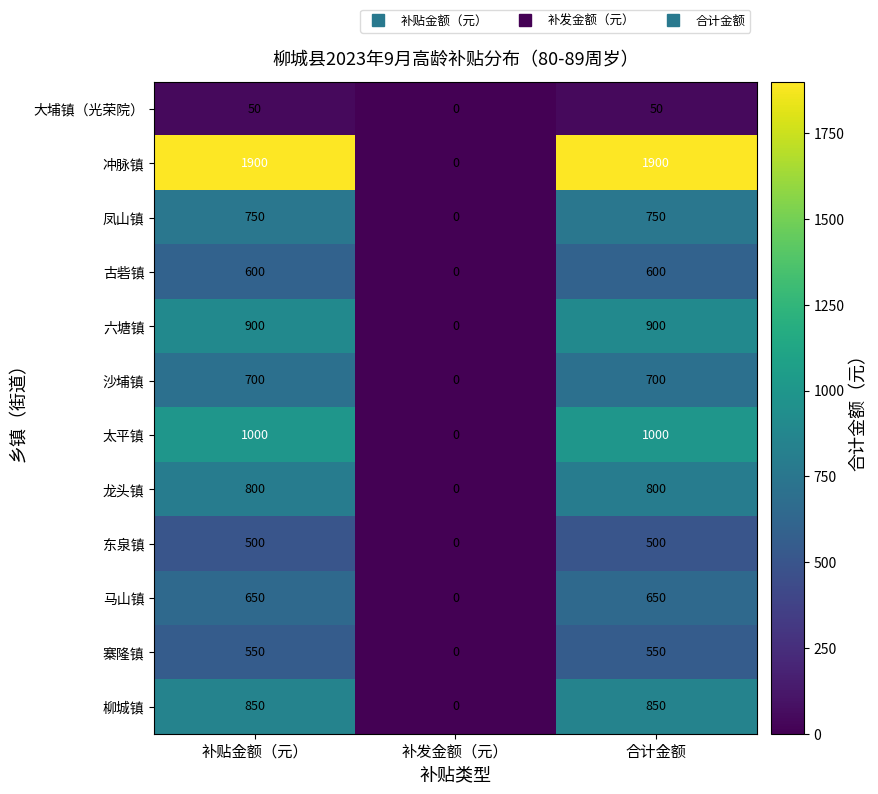

At which category does the chart reach its minimum across all series?

补发金额（元）